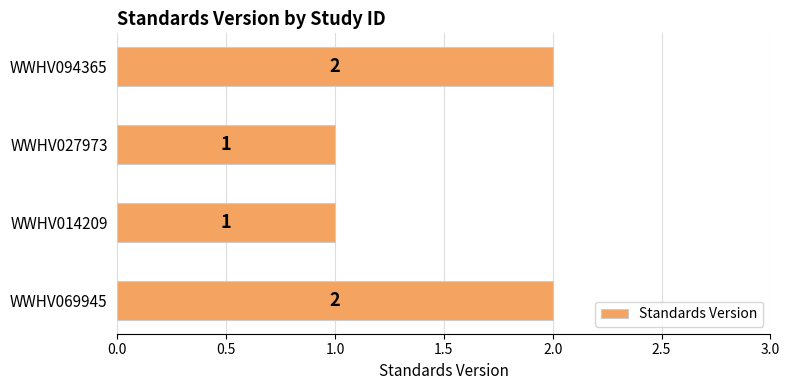

What is the maximum value shown in the chart?

2